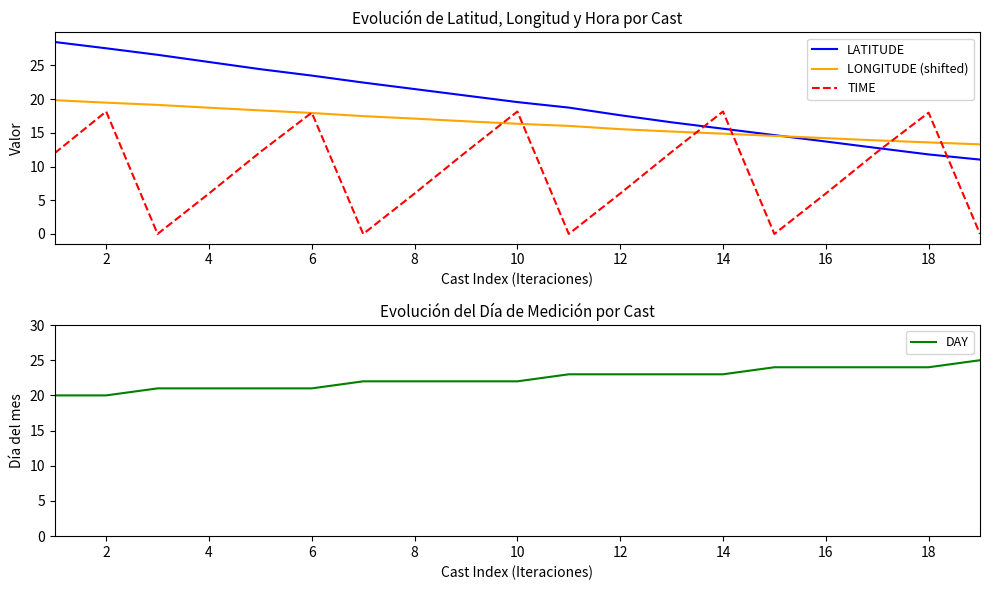

The TIME series shows 1.7 at 16. True or false?

False